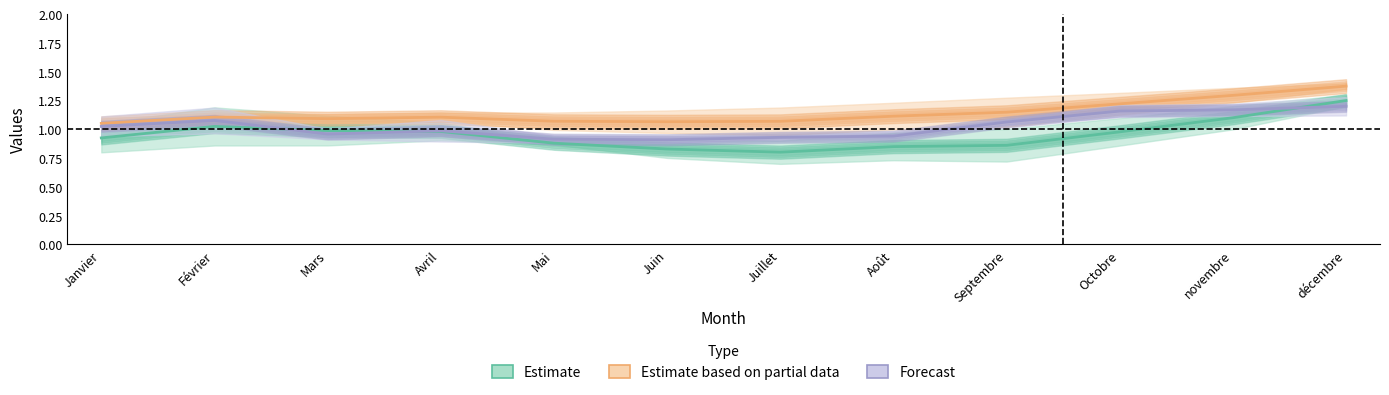

Is this an area chart (filled region under the line)?

No